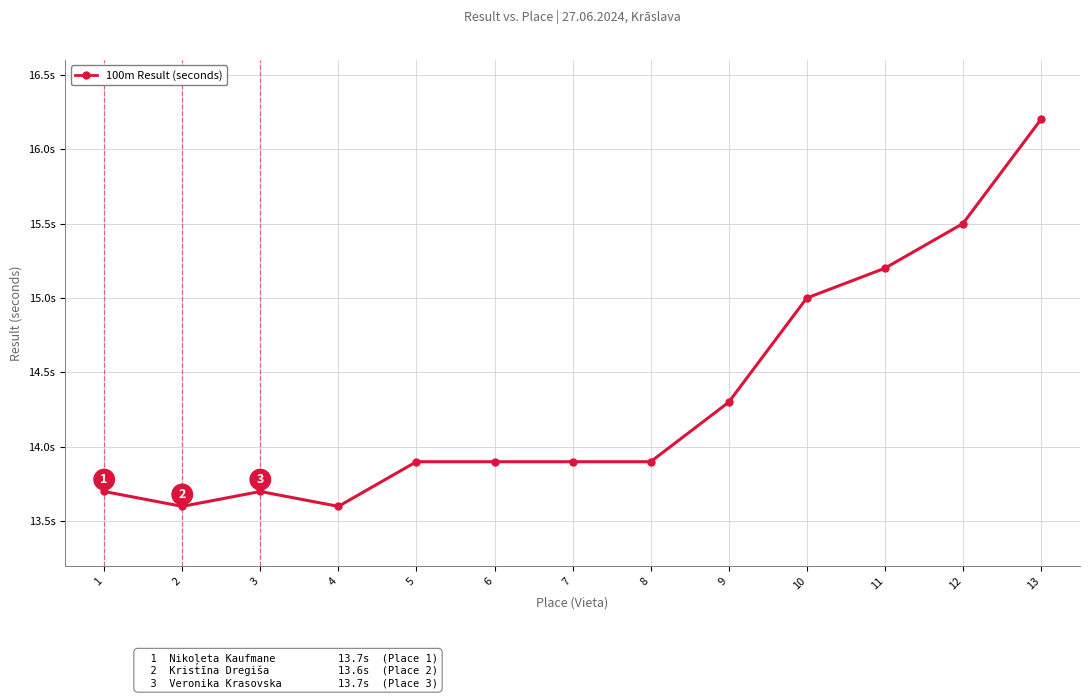

What is the maximum value shown in the chart?

16.2